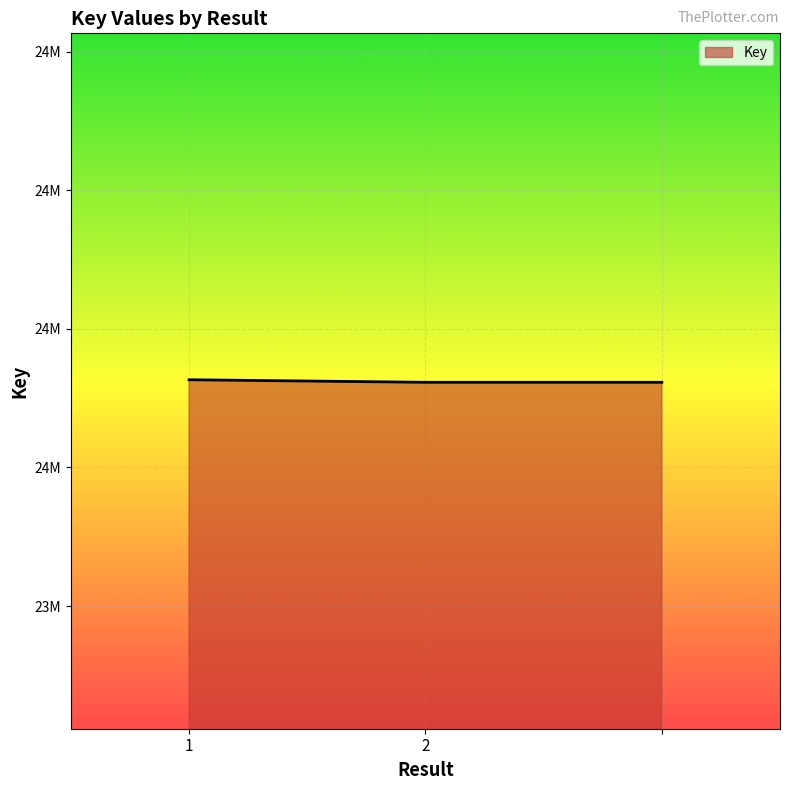

Does the chart have visible grid lines?

Yes